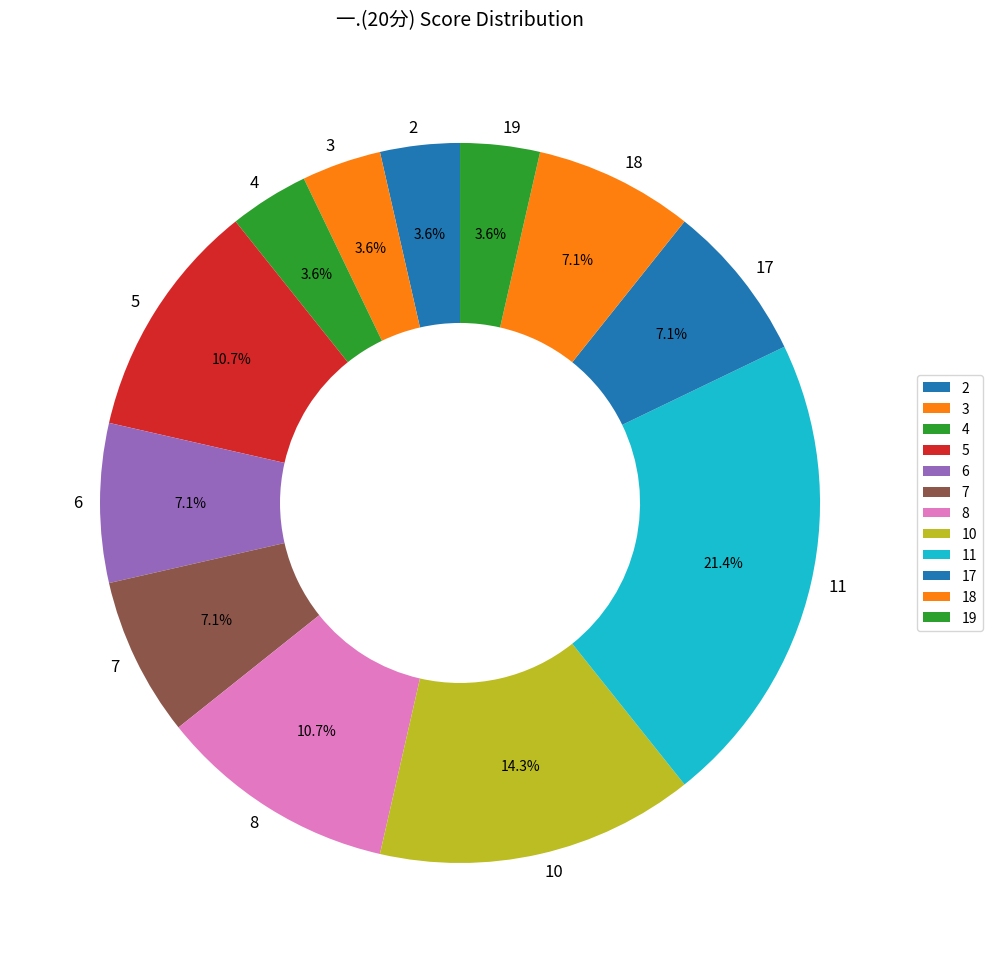

What percentage is the 3 slice, to the nearest percent?

4%